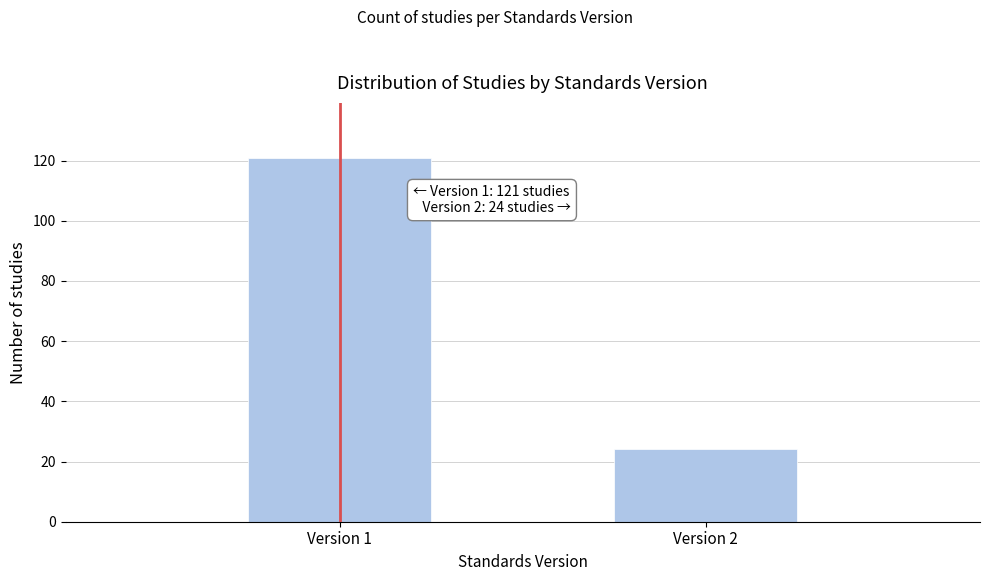

Reading left to right, what are all the values shown in this chart?

121	24